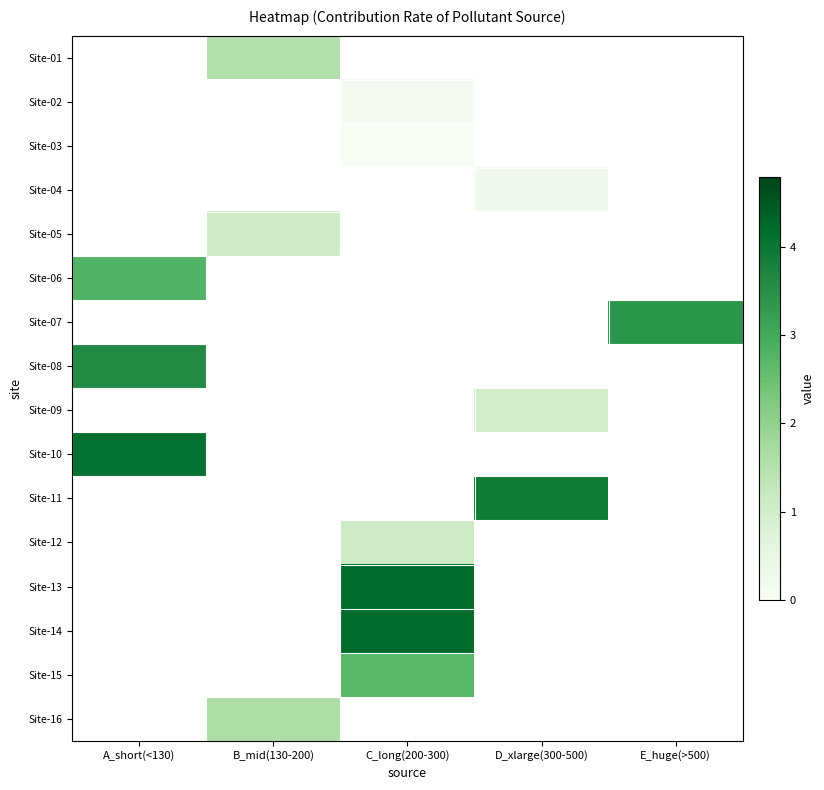

Rank the categories by Site-03 value from lowest to highest.

A_short(<130), B_mid(130-200), C_long(200-300), D_xlarge(300-500), E_huge(>500)